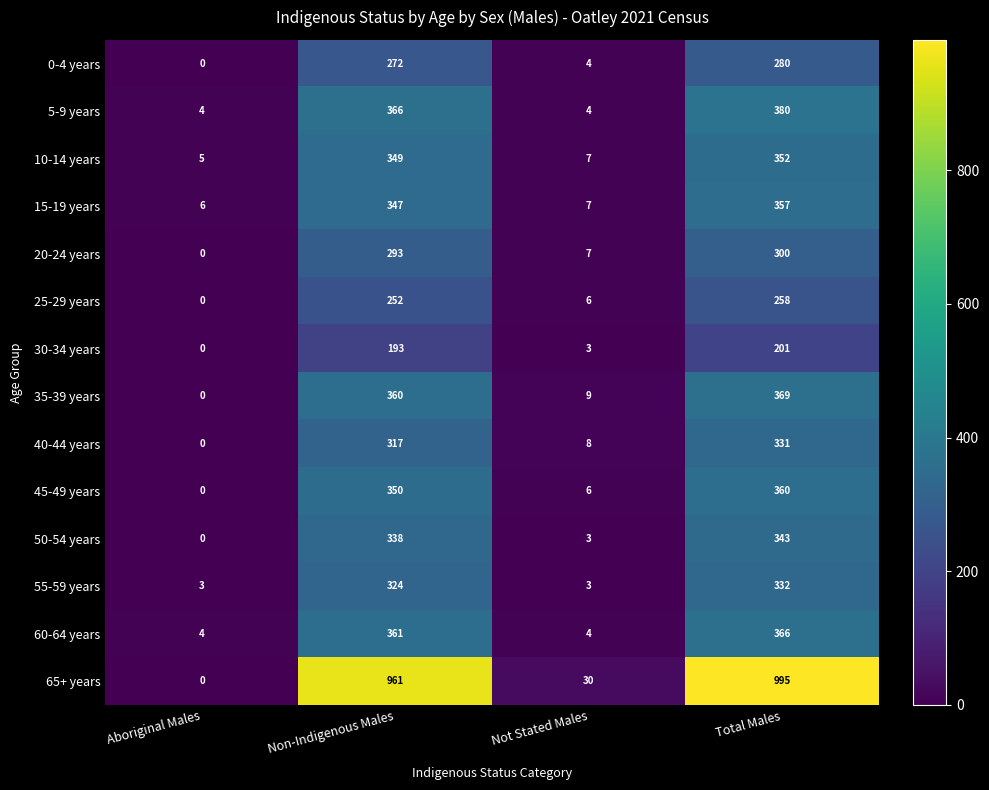

List the series in order of their peak value, highest first.

65+ years, 5-9 years, 35-39 years, 60-64 years, 45-49 years, 15-19 years, 10-14 years, 50-54 years, 55-59 years, 40-44 years, 20-24 years, 0-4 years, 25-29 years, 30-34 years